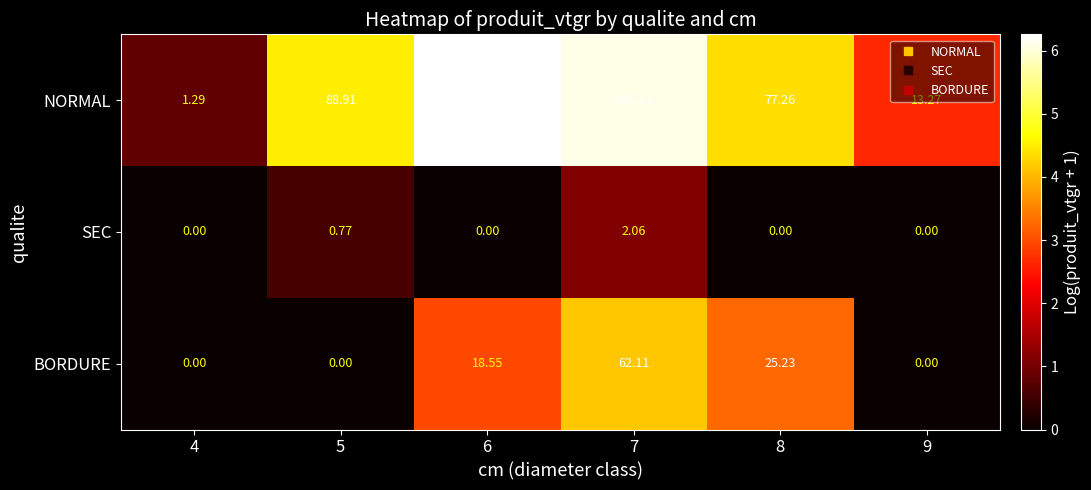

Is the value of BORDURE at 5 greater than the value of NORMAL at 4?

No